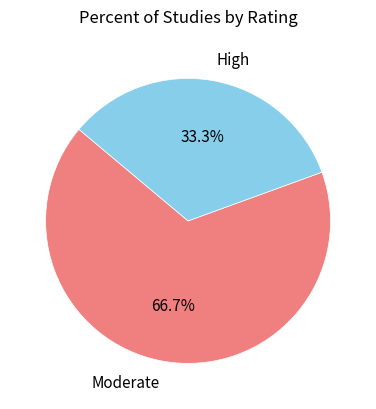

What is the smallest slice in the pie chart?

High